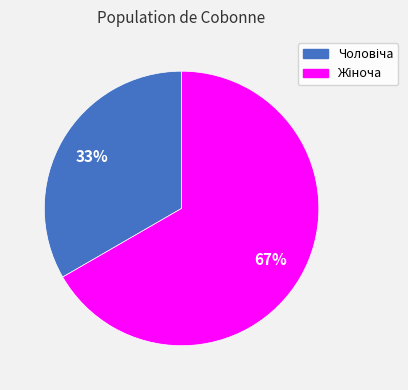

To the nearest percent, what is the average slice percentage?

50%